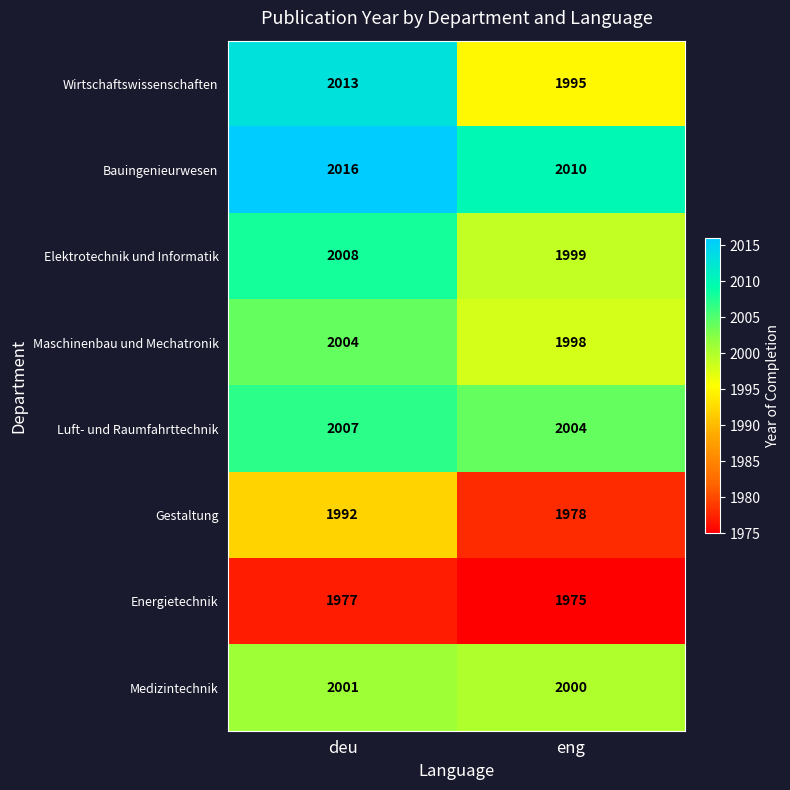

What is the maximum value shown in the chart?

2016